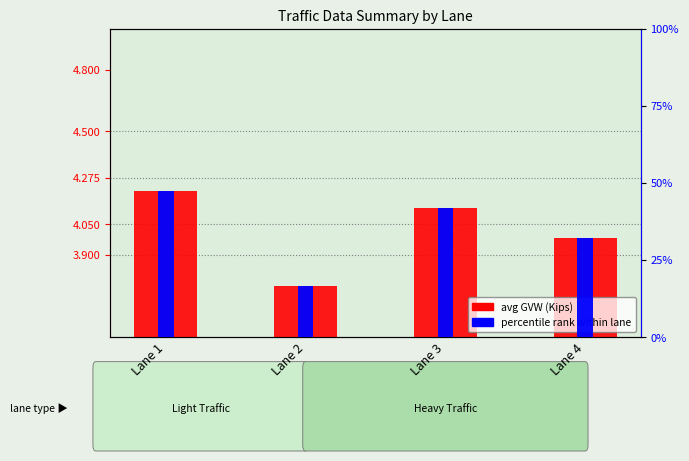

What is the value of the 4th bar from the left?

4.0